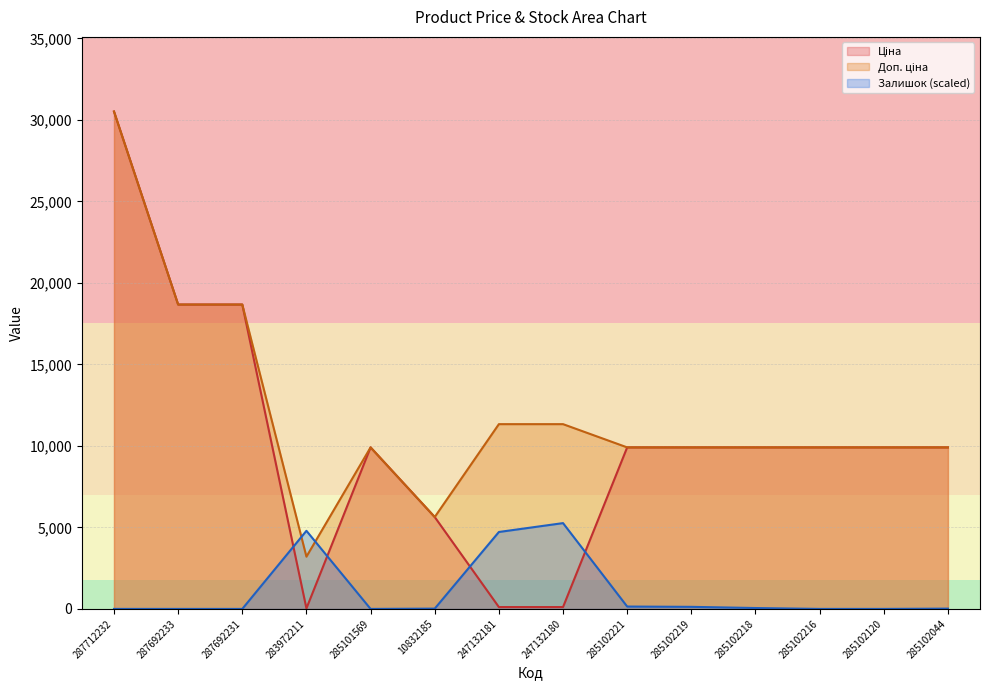

Which category has the lowest value in the Залишок series?

287712232